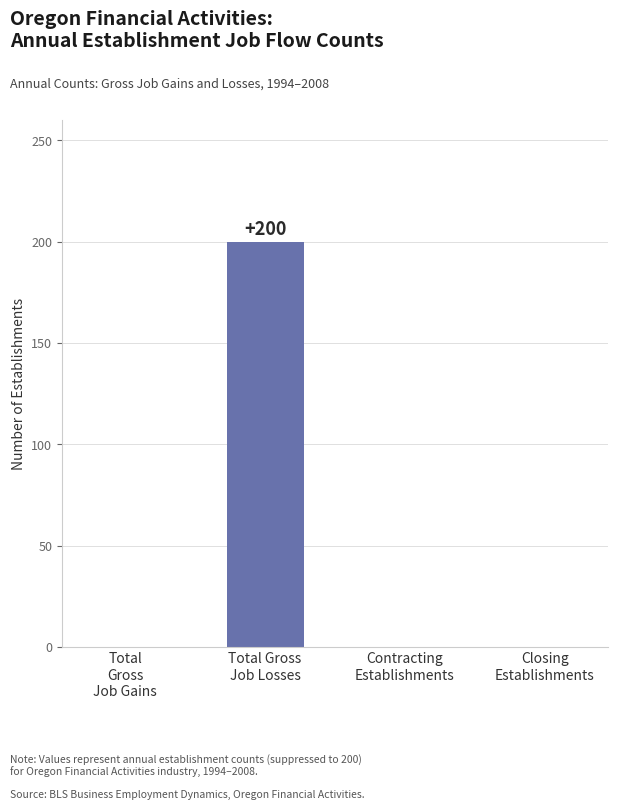

What is the average value?

50